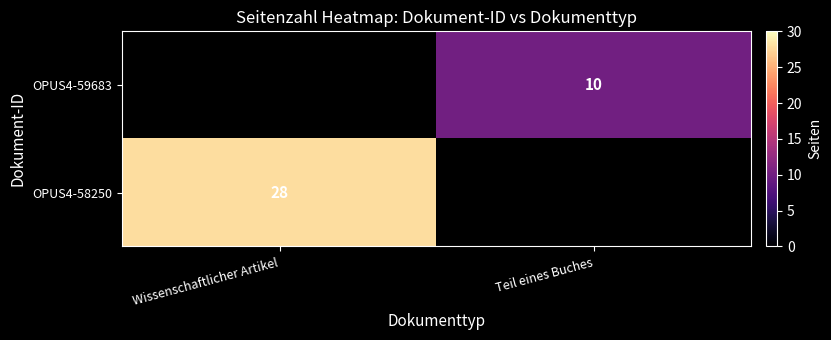

What is the smallest value displayed?

10.0